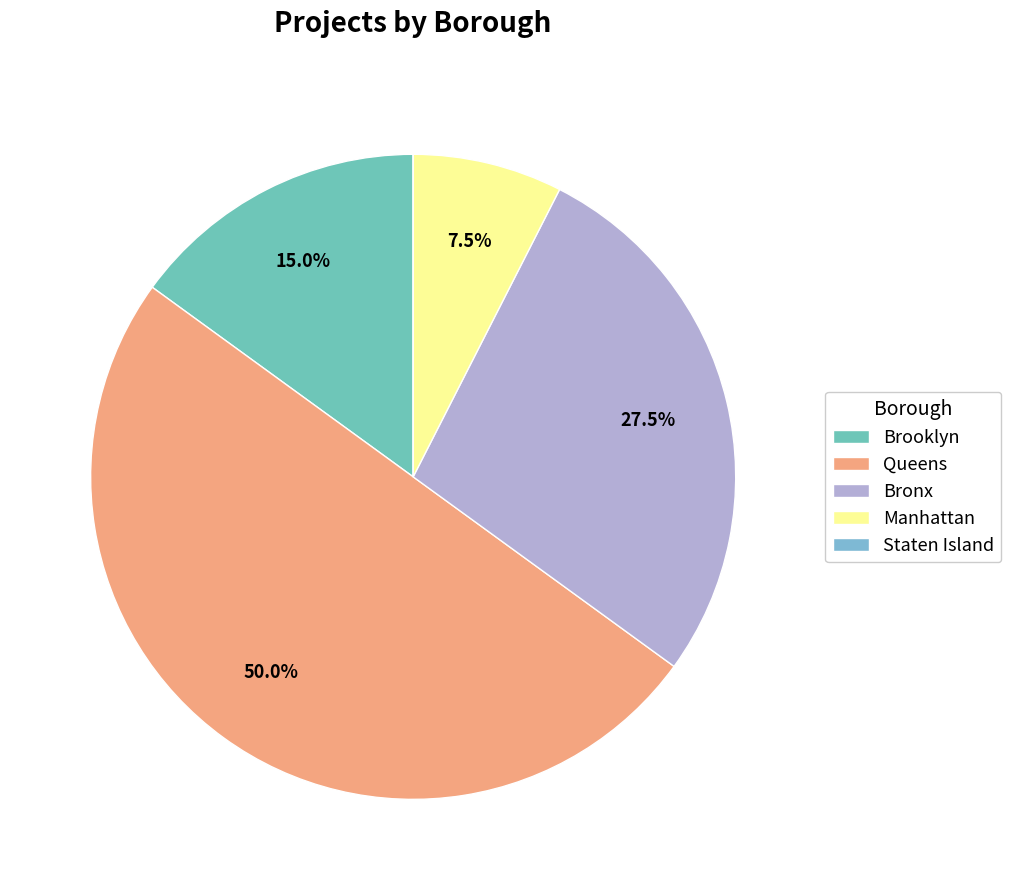

How many segments does this pie chart have?

5